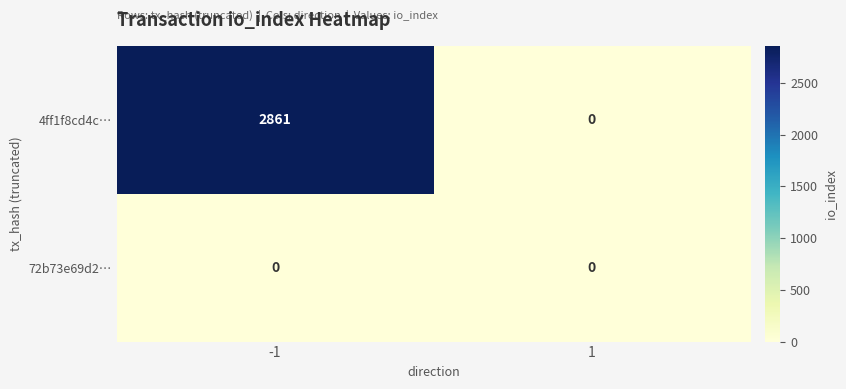

What is the greatest value displayed?

2861